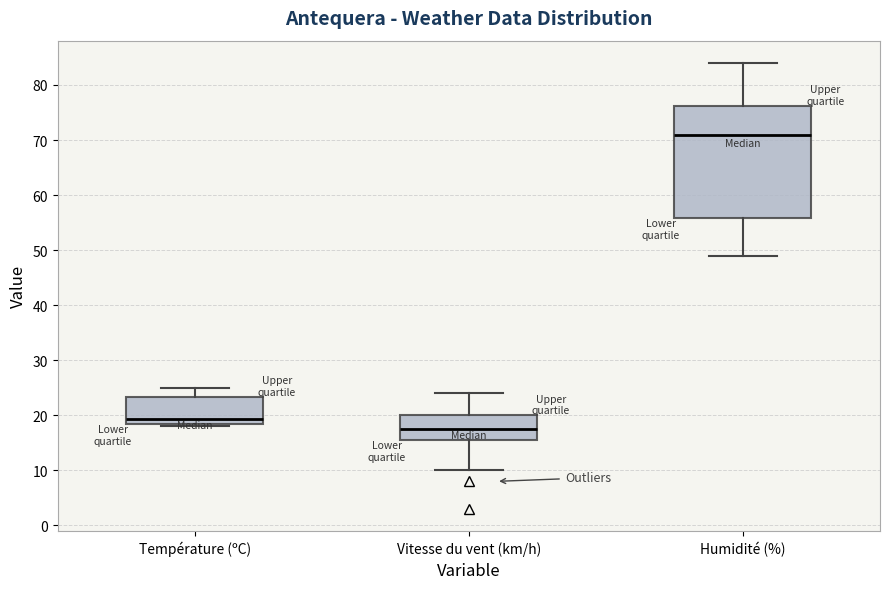

Where is the lower edge of the box for Vitesse du vent (km/h) on the y-axis? The values are not printed on the chart, so give them approximately, as read against the axis.

16